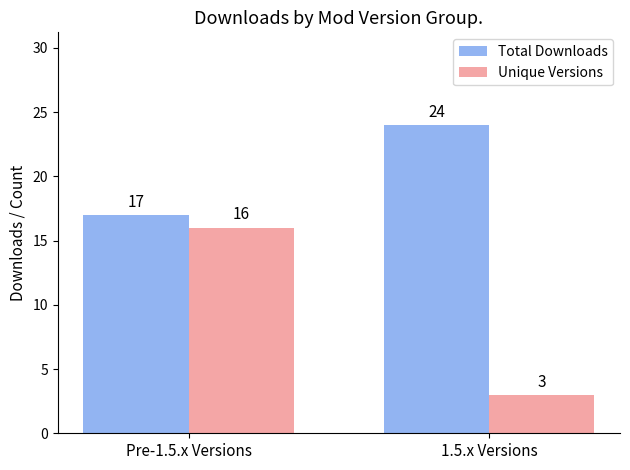

What is the difference between the Total Downloads values at 1.5.x Versions and Pre-1.5.x Versions?

7